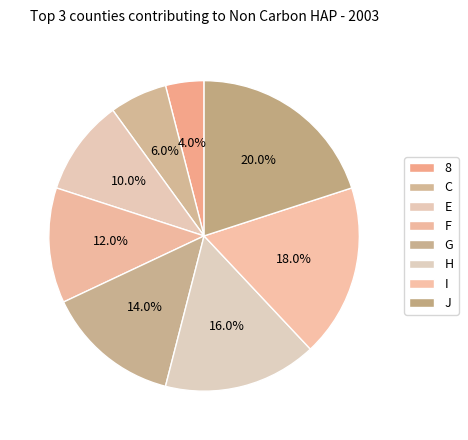

To the nearest percent, what is the difference between the largest and smallest slice percentages?

16%